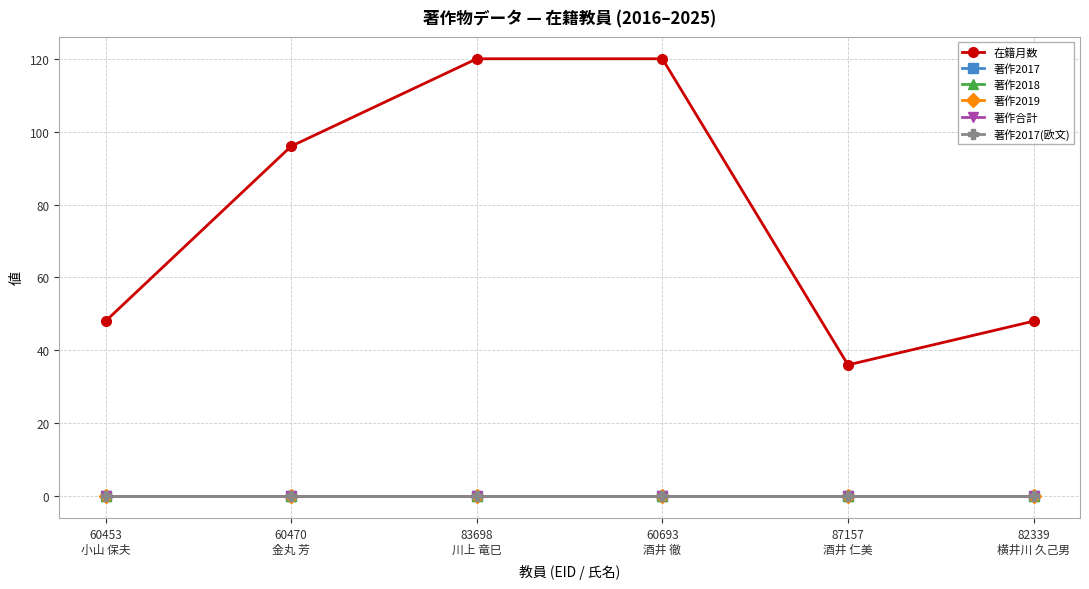

Which series has the largest total across all categories?

在籍月数